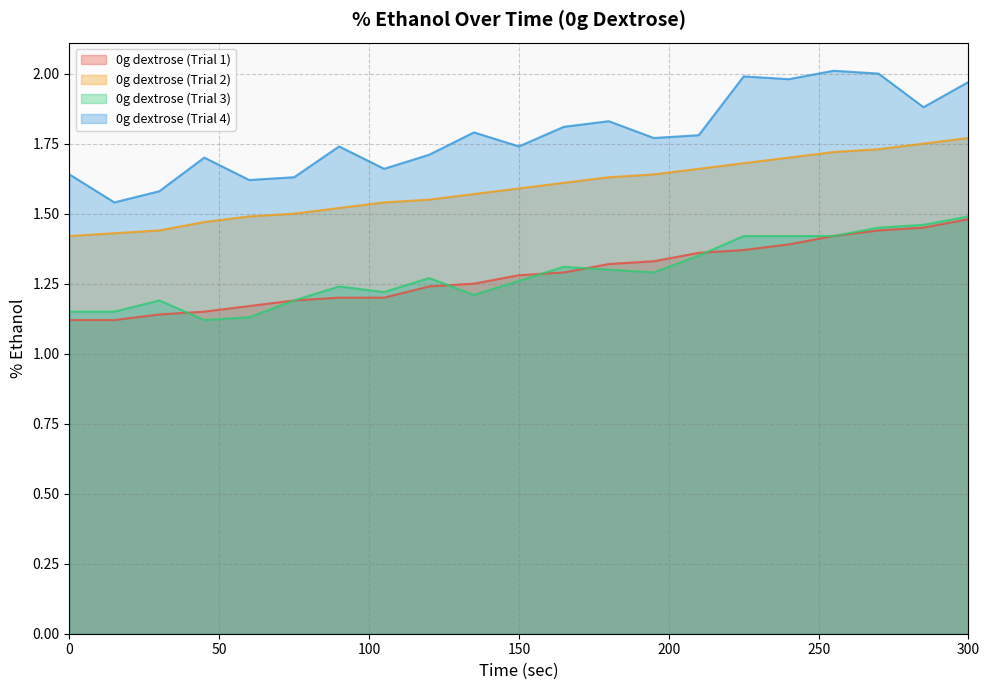

At which label is 0g dextrose (Trial 3) closest to 1?

45